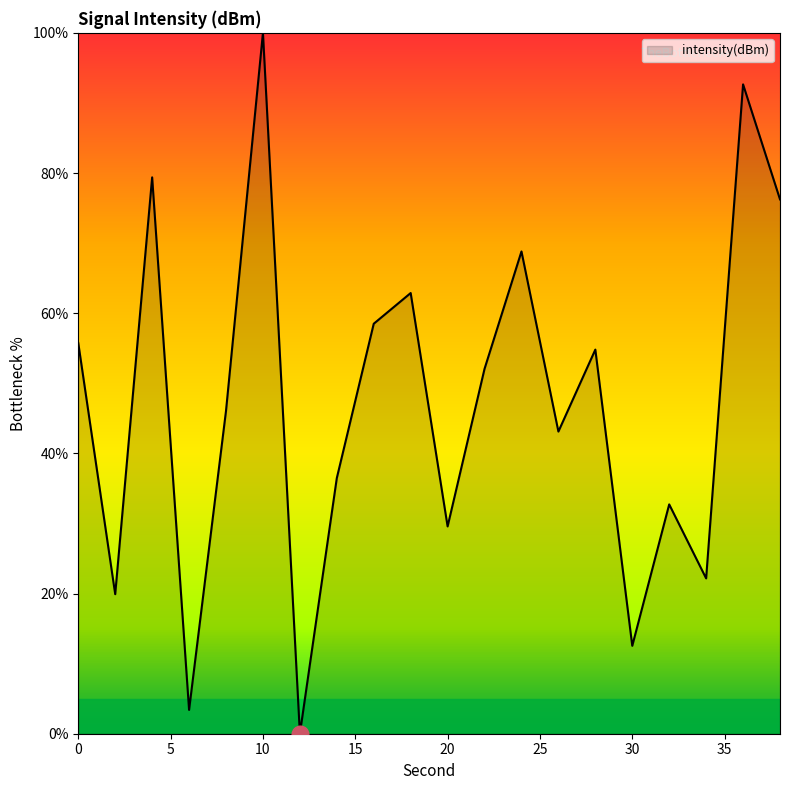

Reading left to right, what are all the values shown in this chart?

55.7	19.9	79.4	3.4	46.1	100.0	0.0	36.5	58.5	62.9	29.6	52.1	68.8	43.1	54.8	12.5	32.7	22.2	92.6	76.2